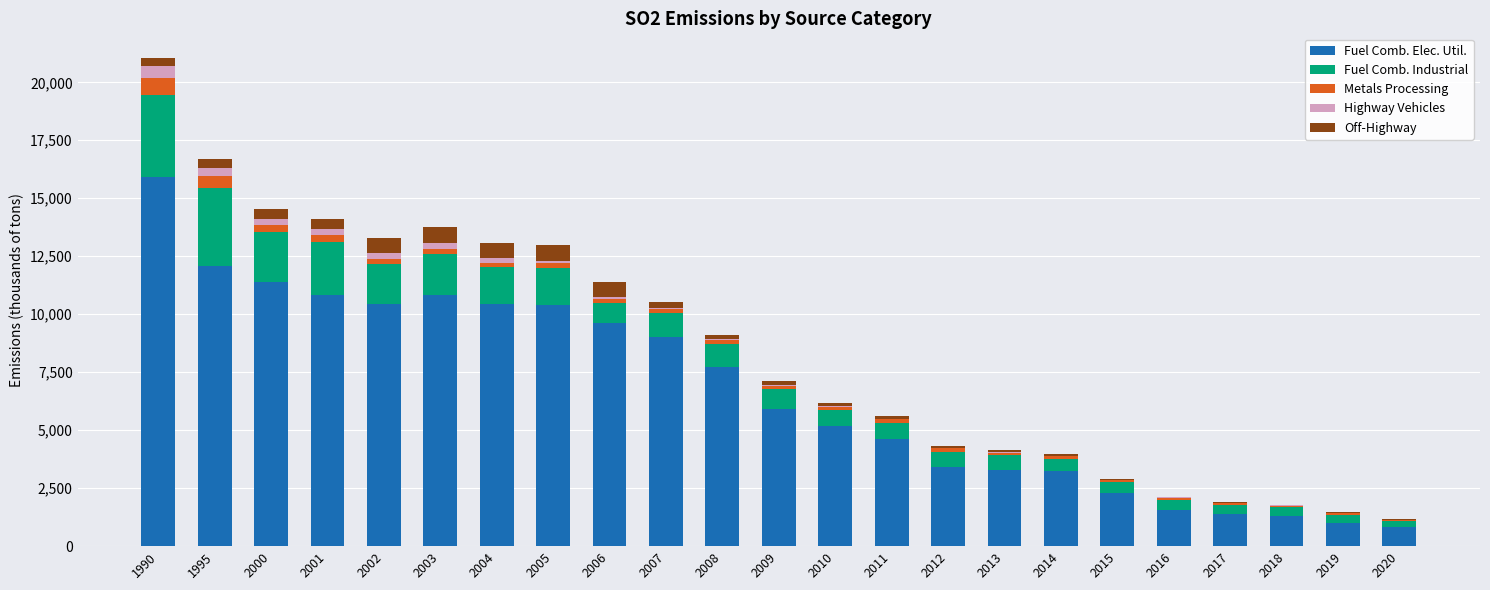

What is the highest value of the Fuel Comb. Elec. Util. series?

15909.0